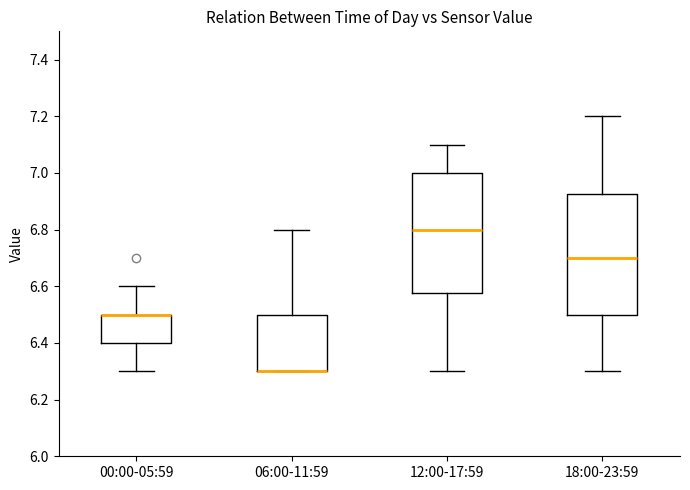

Reading left to right, read every box against the y-axis: the position of its median line, the range the box covers, and the ends of its whiskers. The values are not printed on the chart, so give them approximately, as read against the axis.

00:00-05:59: median 6.50 (drawn on the box's upper edge), box 6.40 to 6.50, whiskers 6.30 to 6.60
06:00-11:59: median 6.30 (drawn on the box's lower edge), box 6.30 to 6.50, whiskers 6.30 to 6.80
12:00-17:59: median 6.80, box 6.58 to 7.00, whiskers 6.30 to 7.10
18:00-23:59: median 6.70, box 6.50 to 6.92, whiskers 6.30 to 7.20